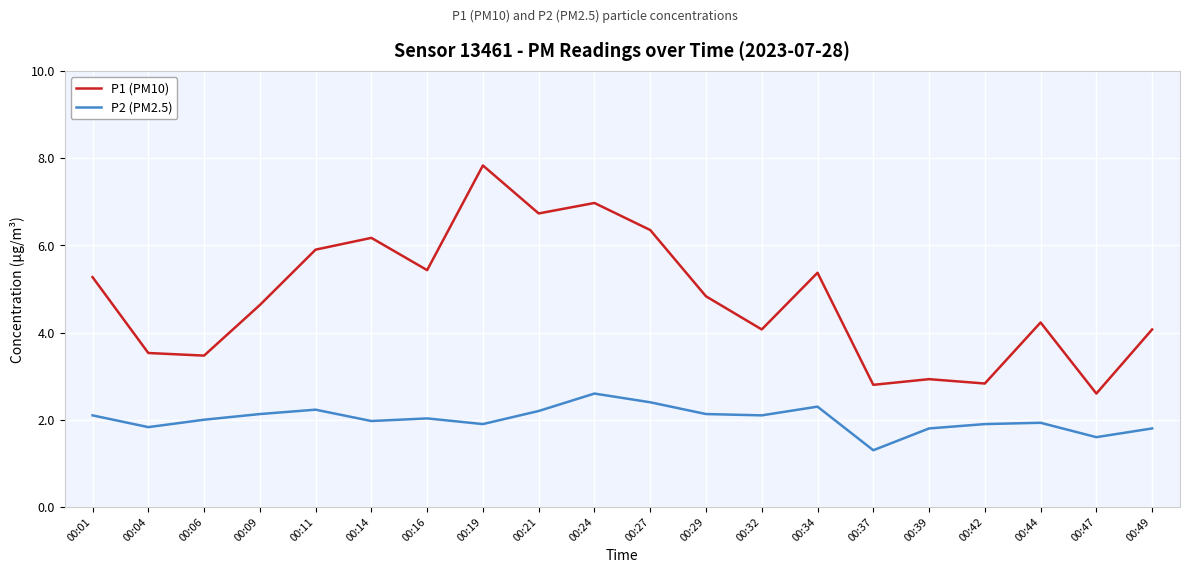

At which label is P2 (PM2.5) closest to 1?

00:37